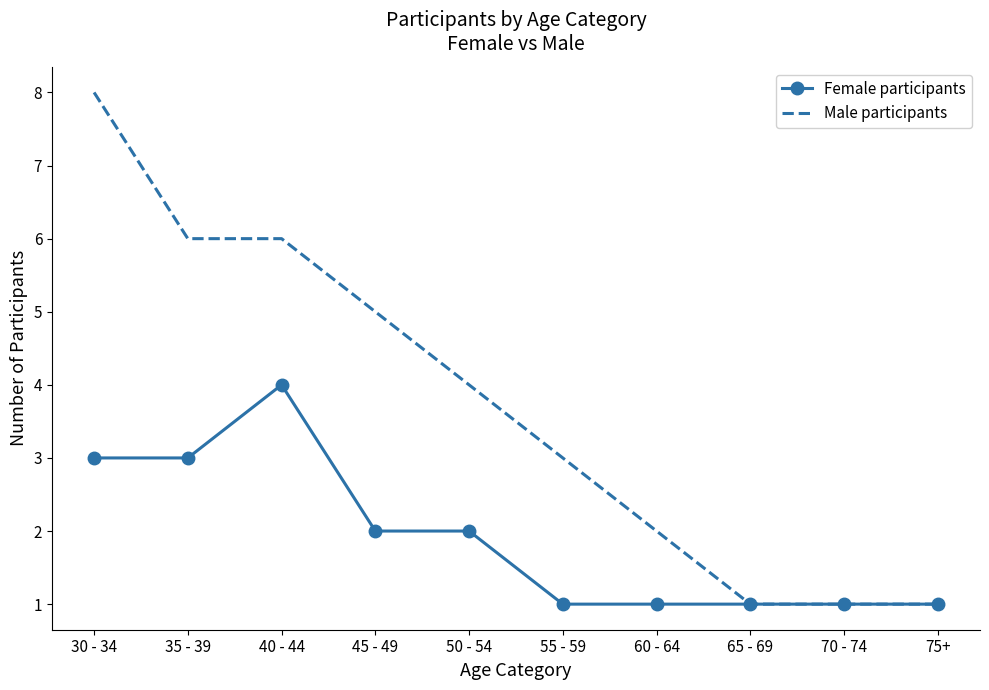

Where is Male participants nearest to the value 4?

50 - 54